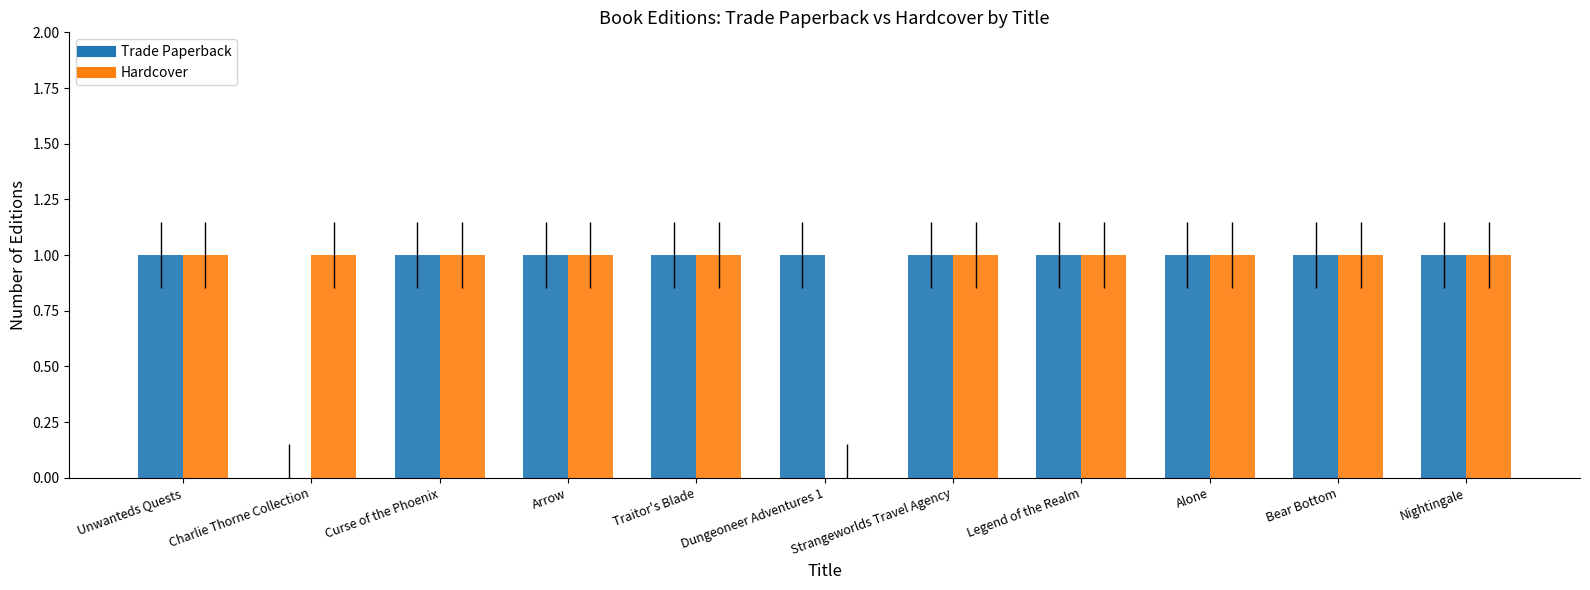

What is the sum of all Hardcover values?

10